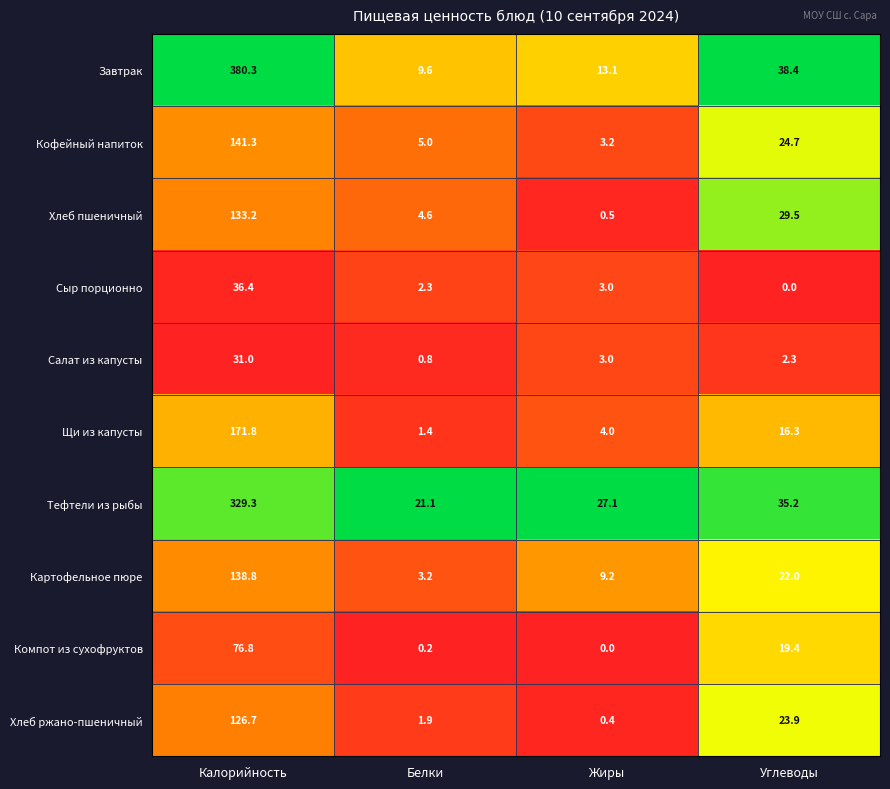

Which category has the lowest value in the Компот из сухофруктов series?

Жиры